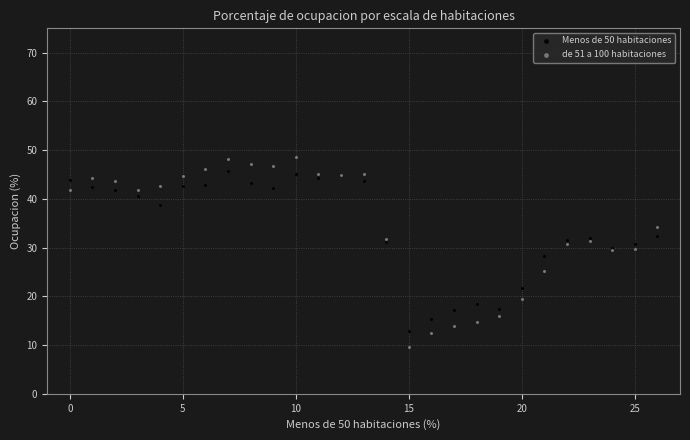

Which series contains the highest Y value?

de 51 a 100 habitaciones